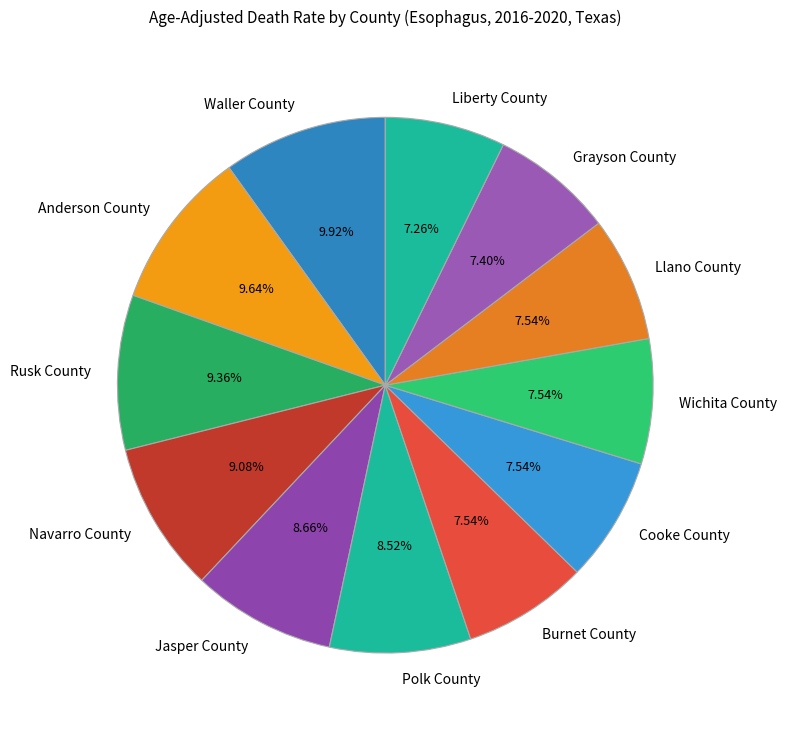

Approximately how many times larger is the value at Grayson County compared to Waller County?

0.7